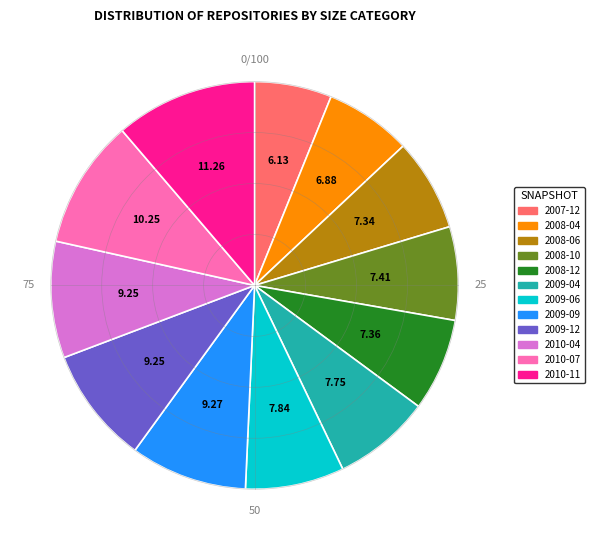

How many segments does this pie chart have?

12